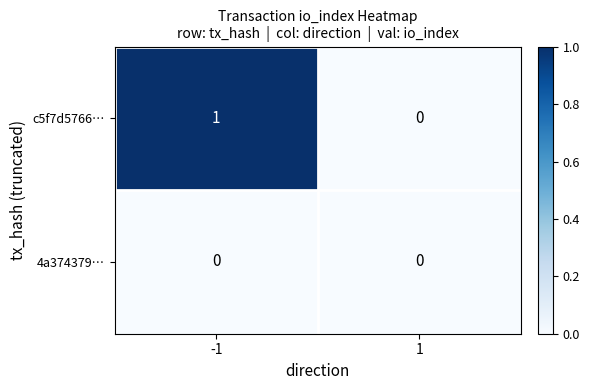

Which series changed the most between -1 and 1?

c5f7d5766…